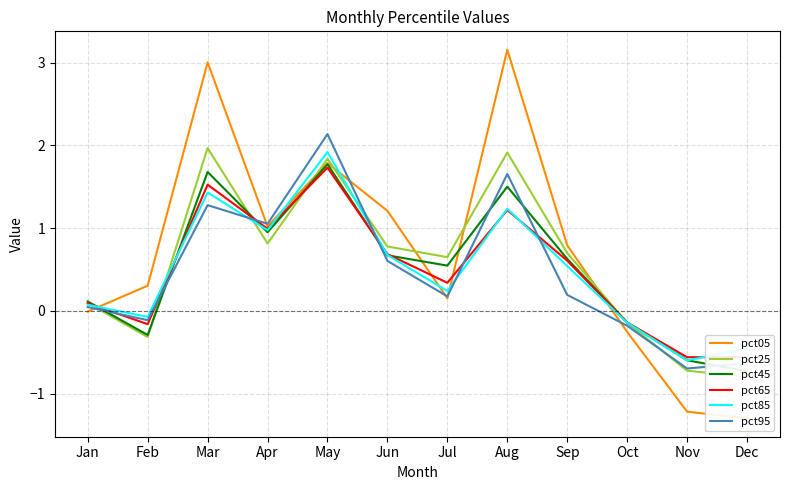

How many series are shown in this chart?

6